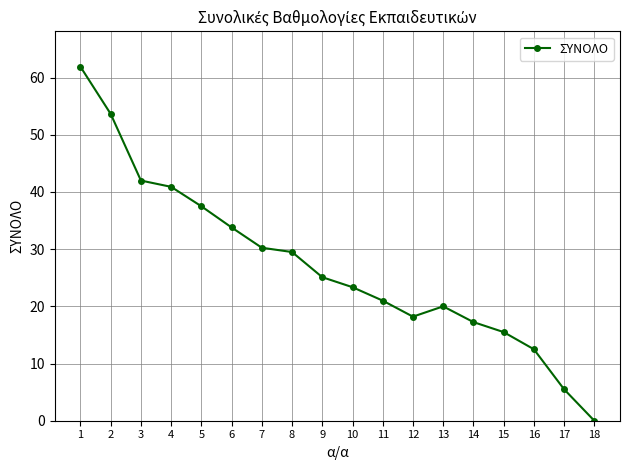

Between 18 and 15, which is larger?

15